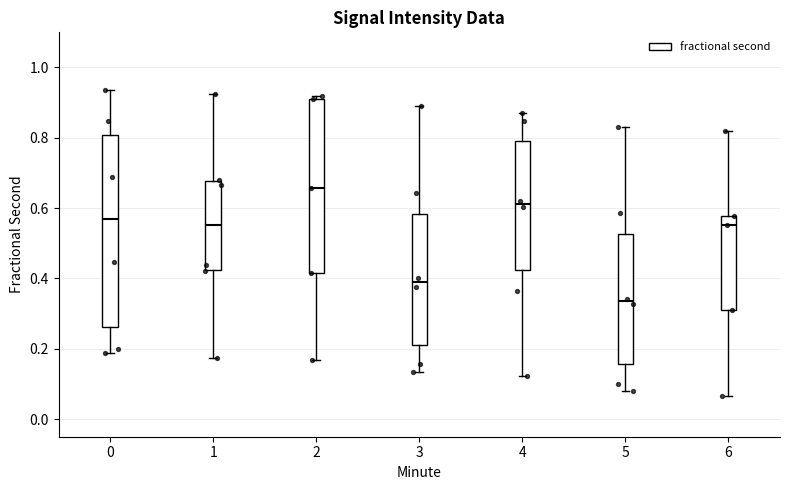

Which box has the highest median line?

2